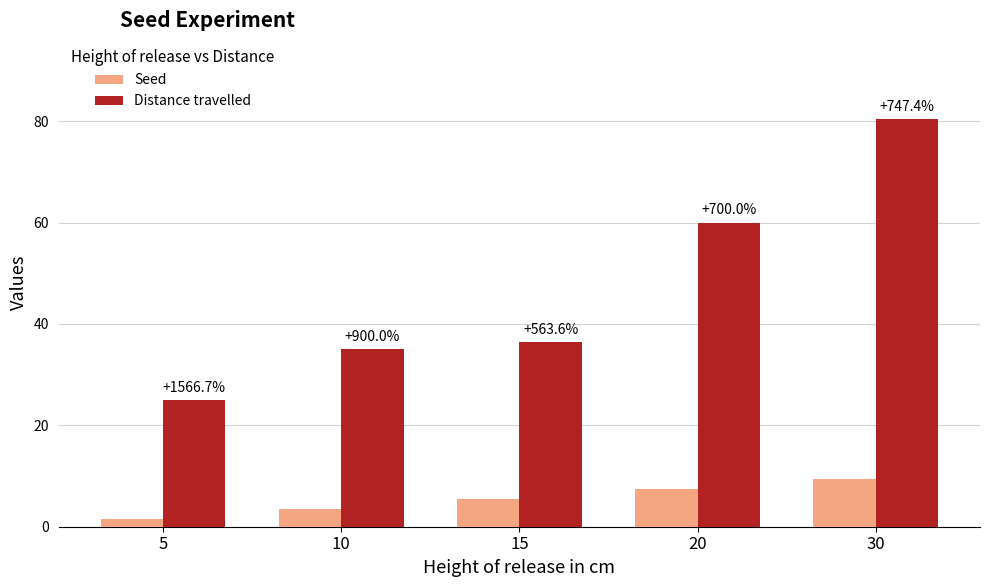

What are all the series names shown in the legend?

Seed, Distance travelled